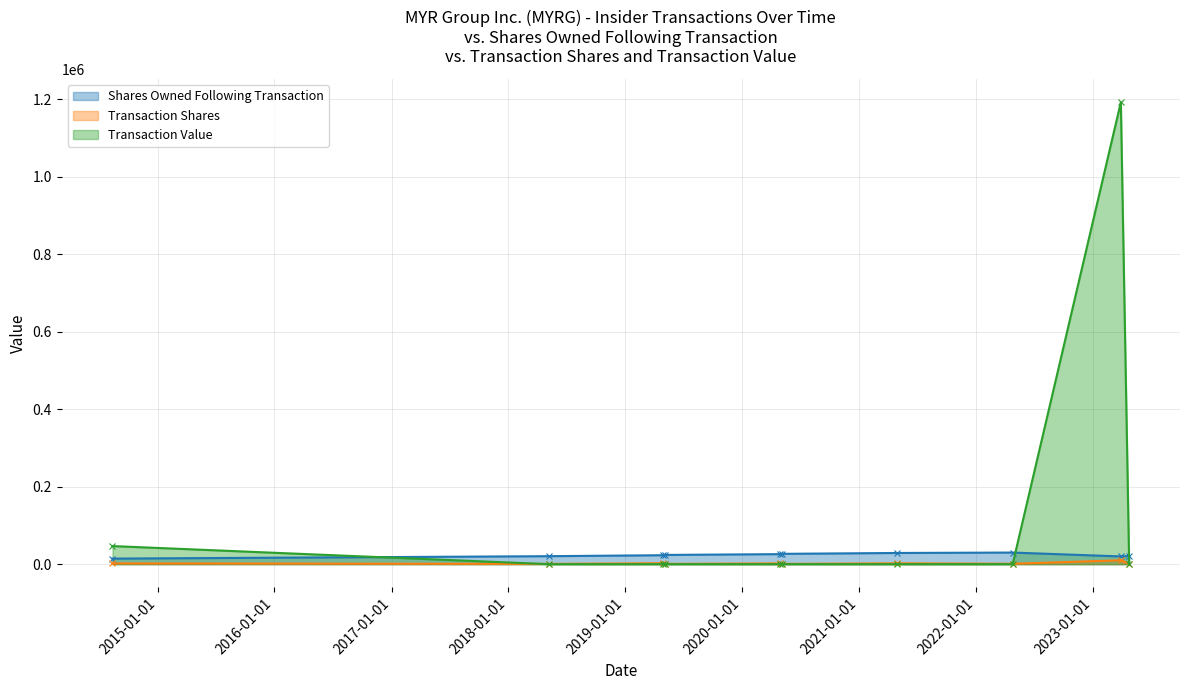

At which label is Shares Owned Following Transaction closest to 22175?

2019-04-29